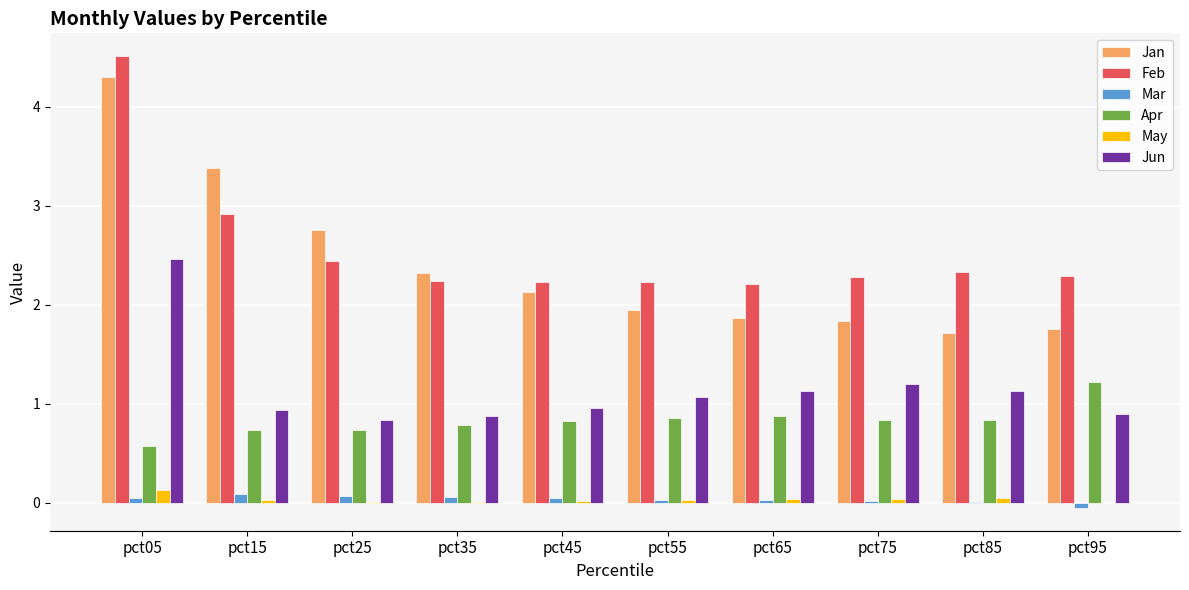

What is the sum of all May values?

0.3